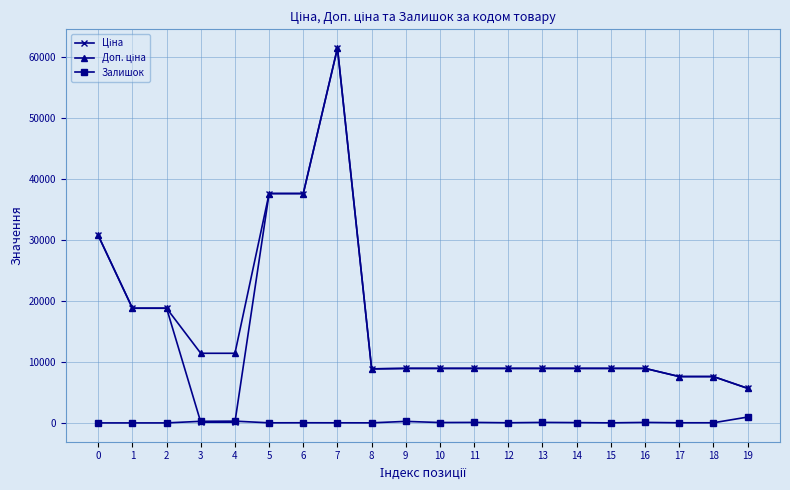

True or false: Залишок has more than 0 points higher than both neighbors.

True